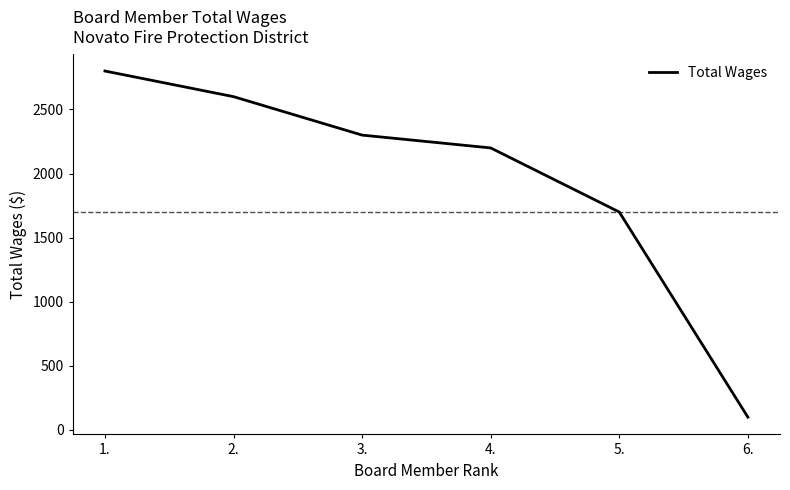

At which category does the chart reach its peak across all series?

1.